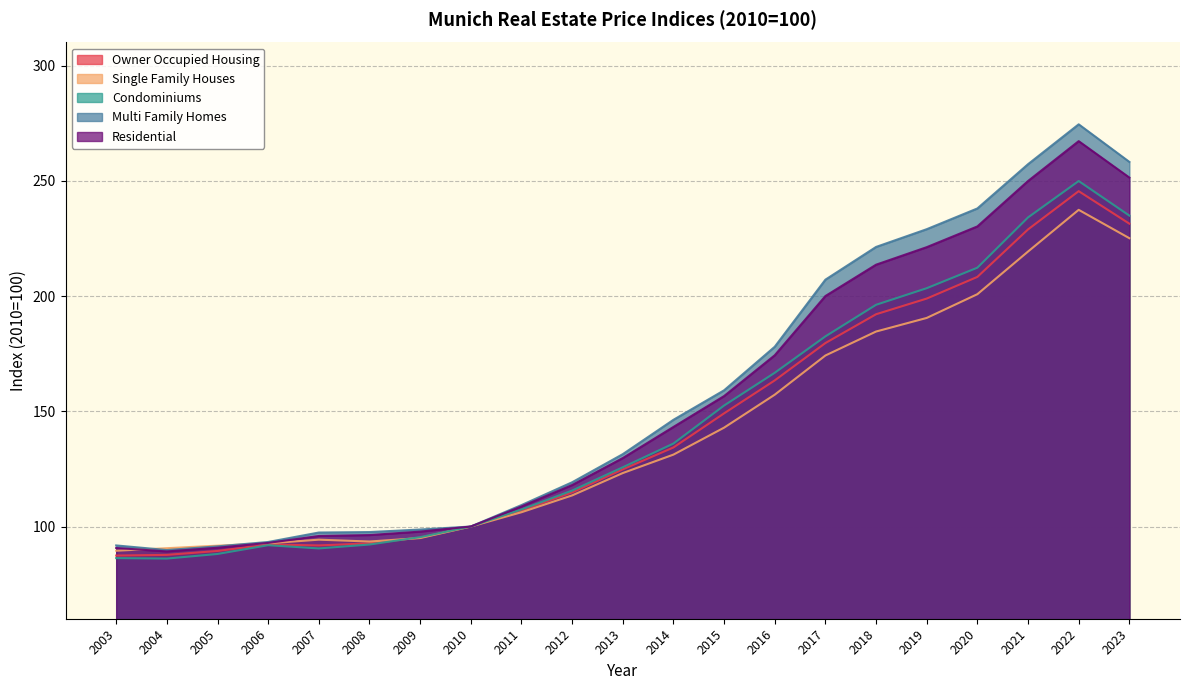

True or false: Multi Family Homes and Condominiums cross at least once.

False